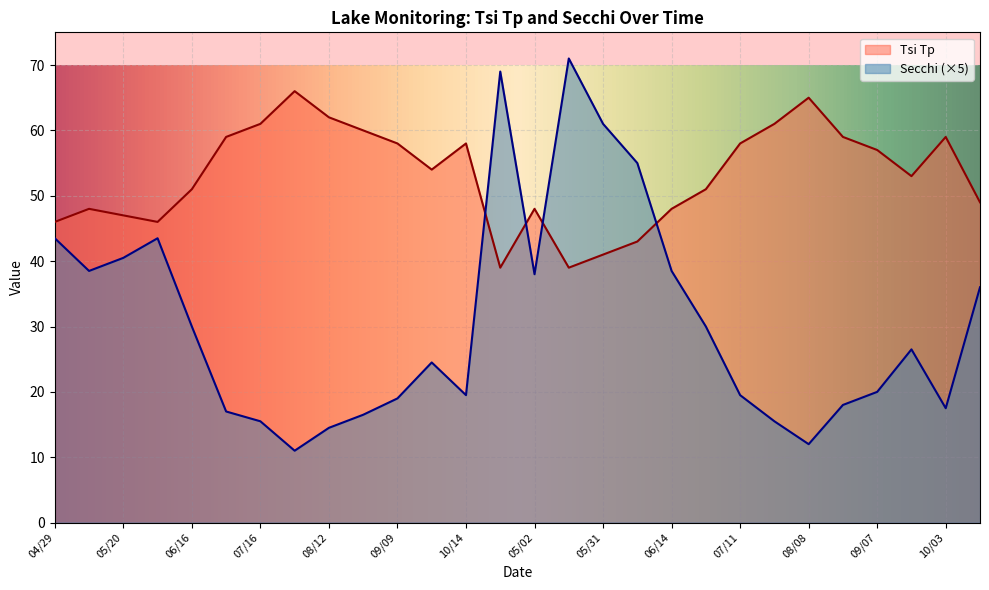

Is it true that Tsi Tp equals 23.5 at 05/05?

False